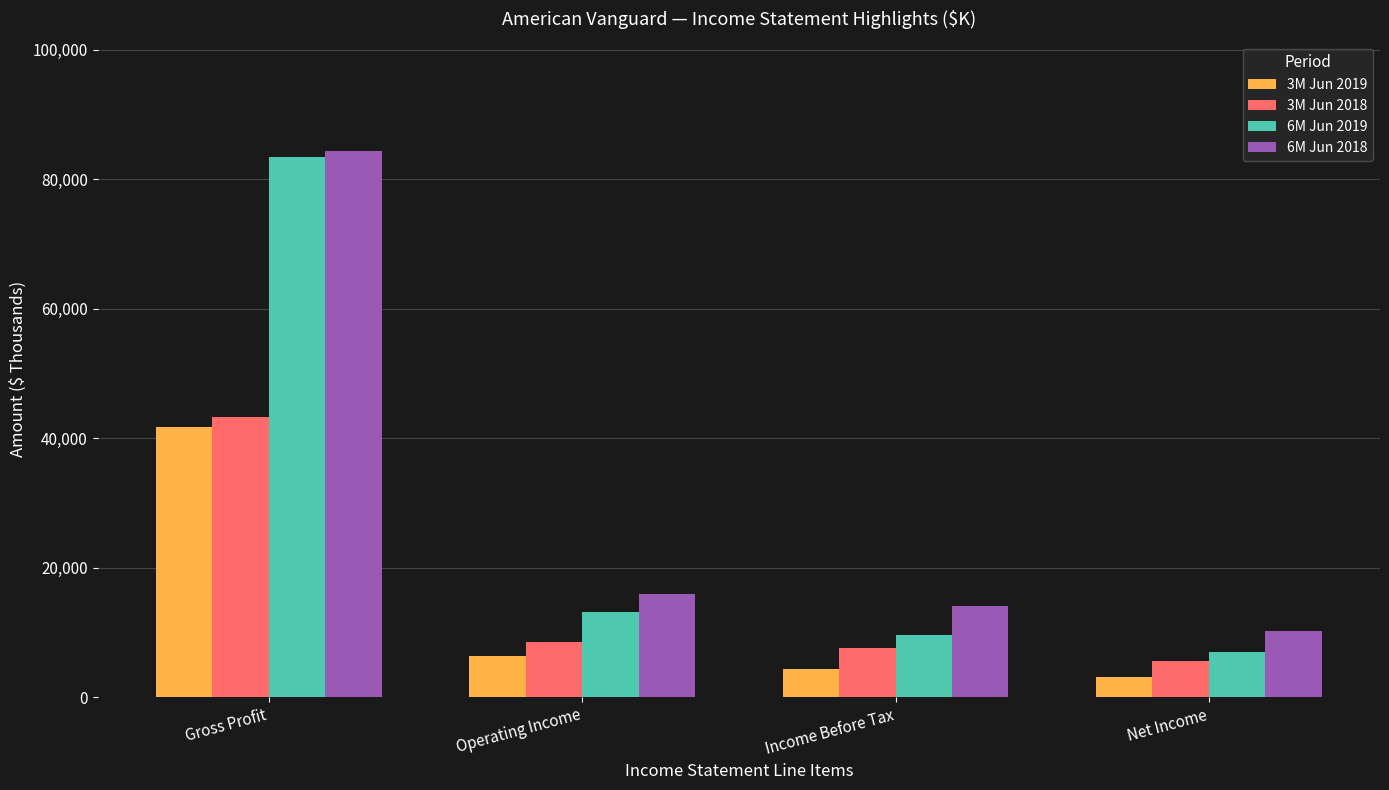

What is the greatest value displayed?

84348